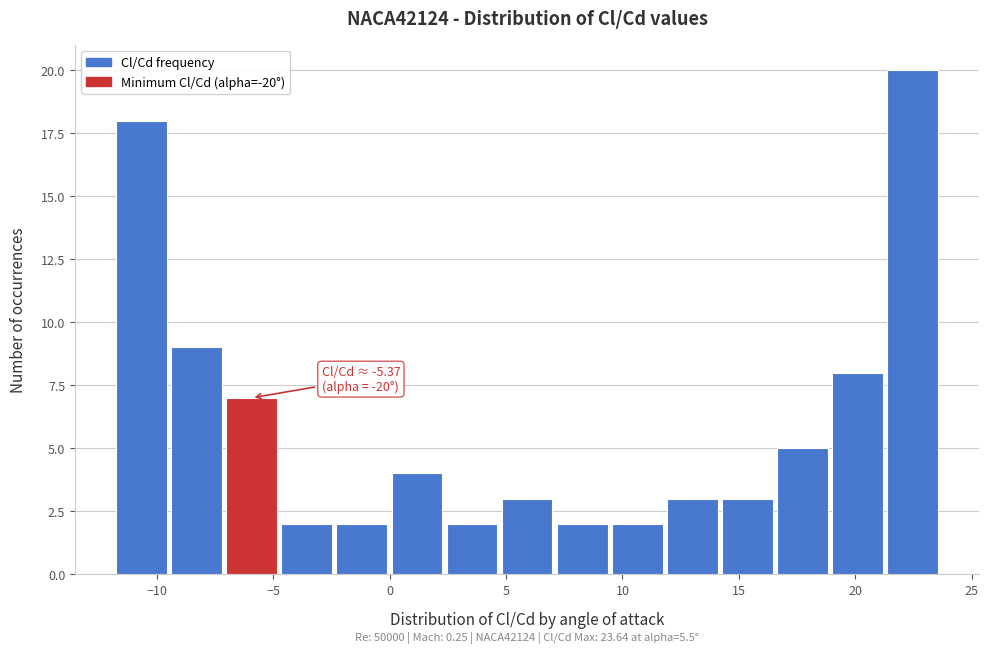

Over which range of the x-axis is the bar tallest?

21.5 to 23.5